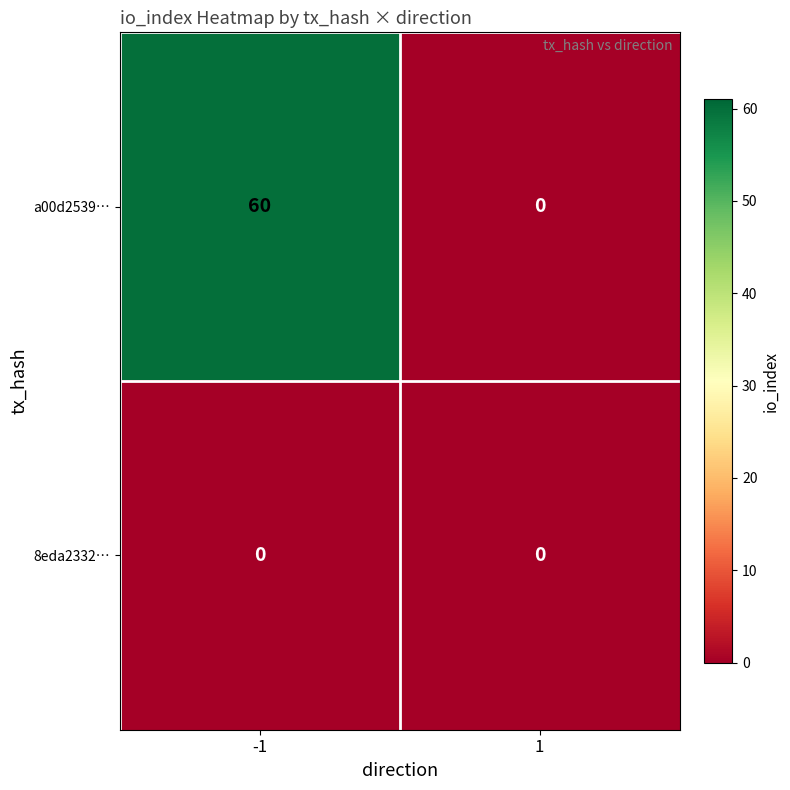

True or false: a00d2539… has a value of -19 at 1.

False